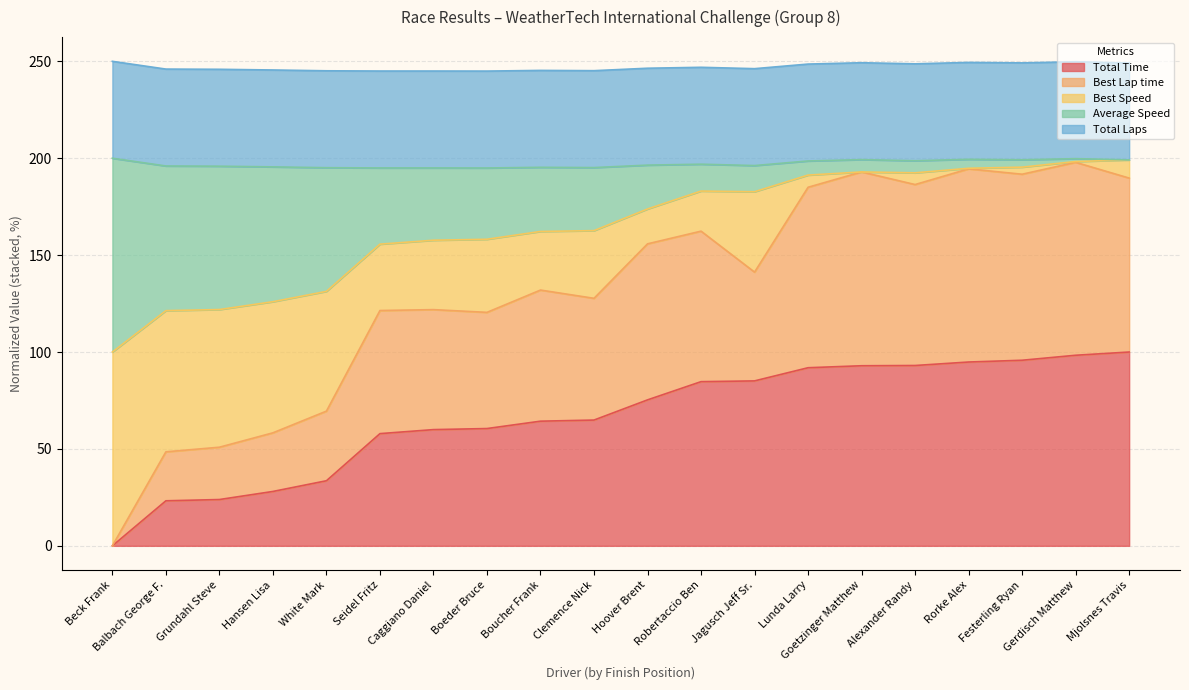

What is the difference between the second highest and second lowest values in the Total Time series?

75.1